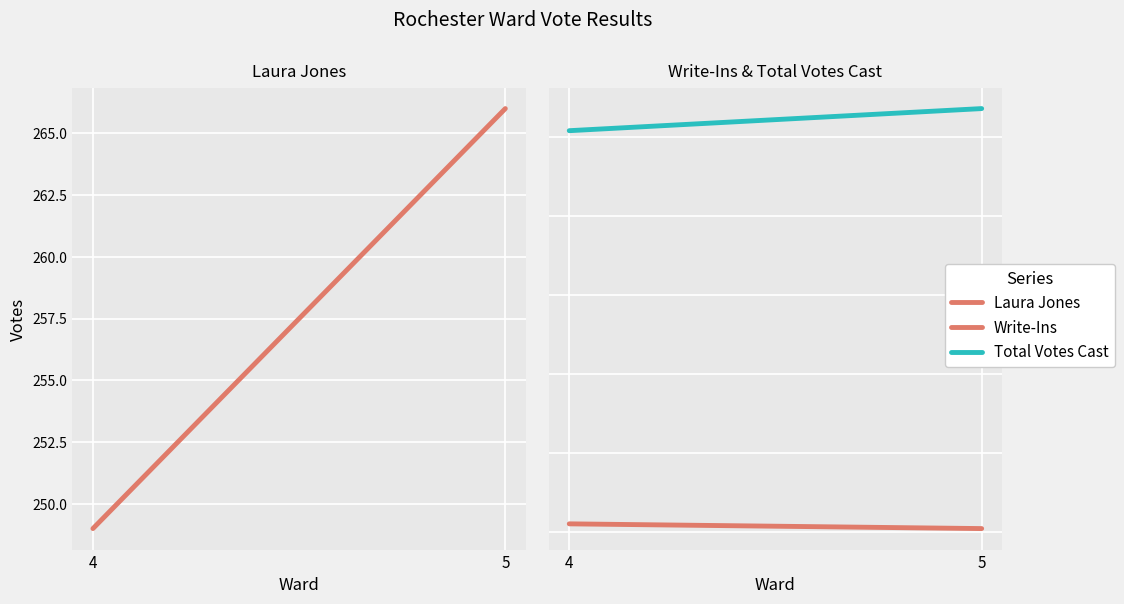

Does the chart display data point markers on the line(s)?

No